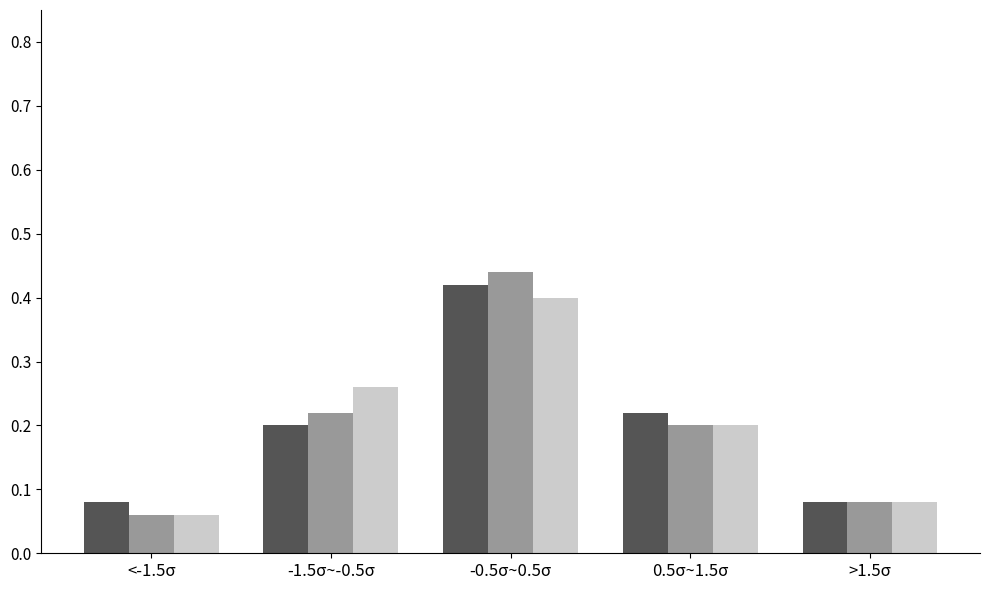

What is the total value across all series at -1.5σ~-0.5σ?

0.7